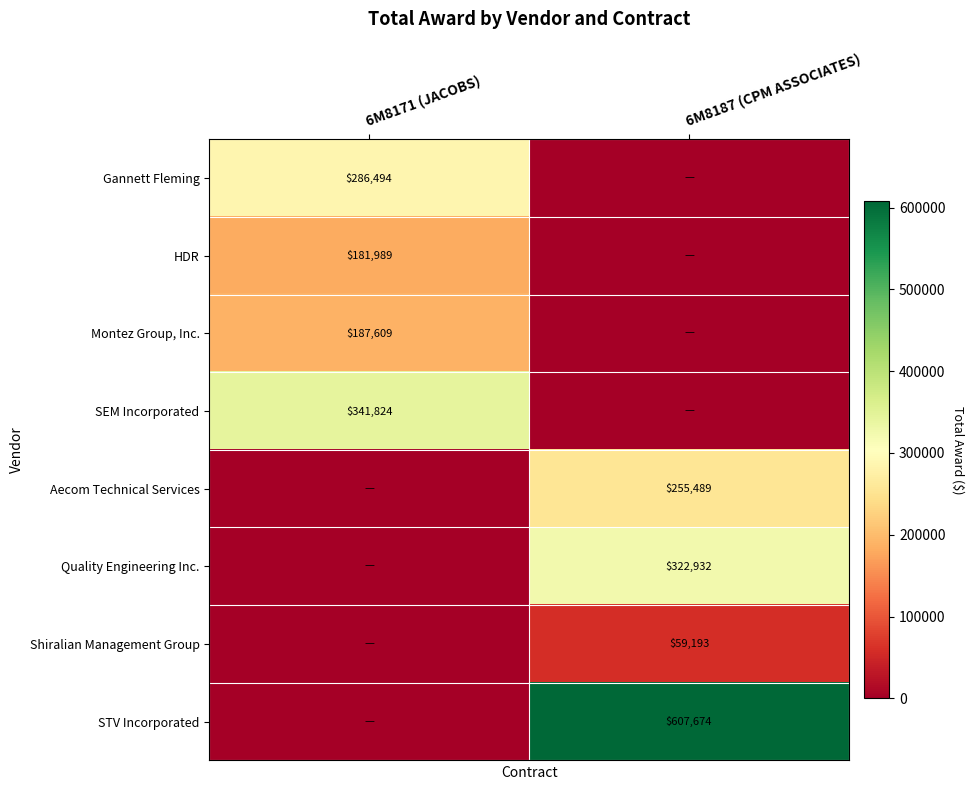

True or false: Aecom Technical Services has a value of 75456 at 6M8187 (CPM ASSOCIATES).

False